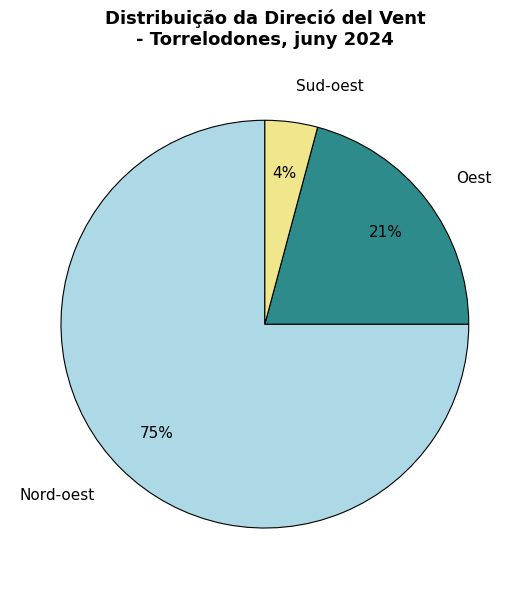

How many slices are in this pie chart?

3